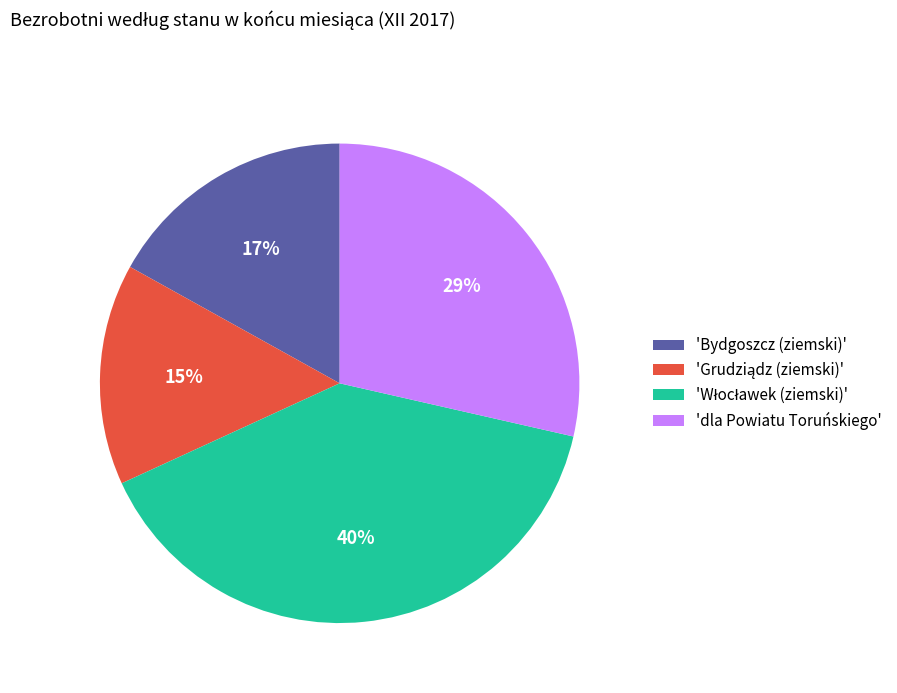

To the nearest percent, what is the average slice percentage?

25%